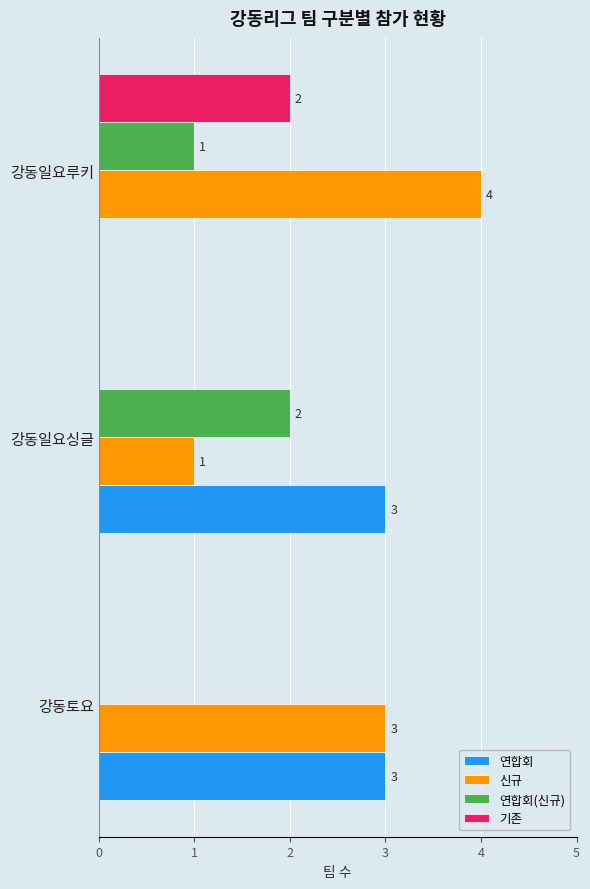

Which category has the highest value in the 신규 series?

강동일요루키